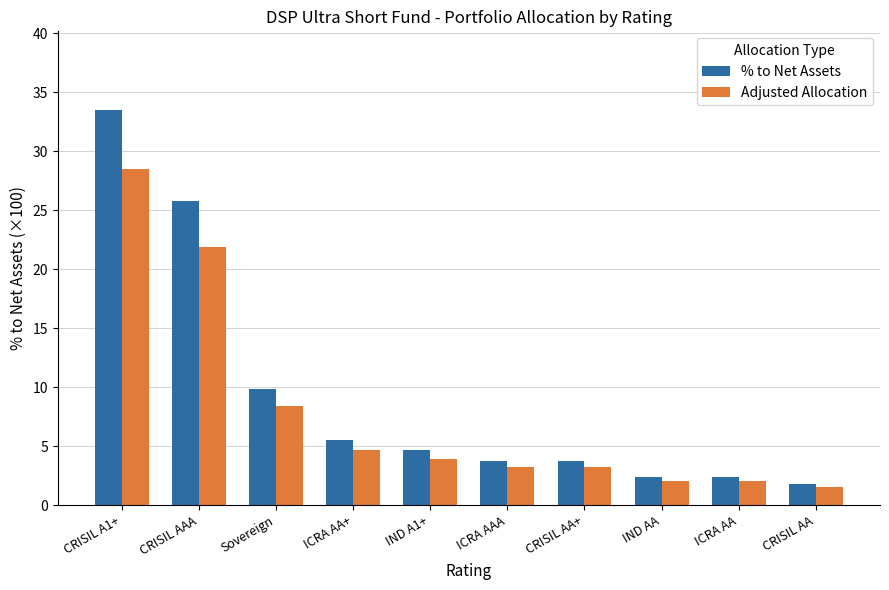

Which series has the largest total across all categories?

% to Net Assets